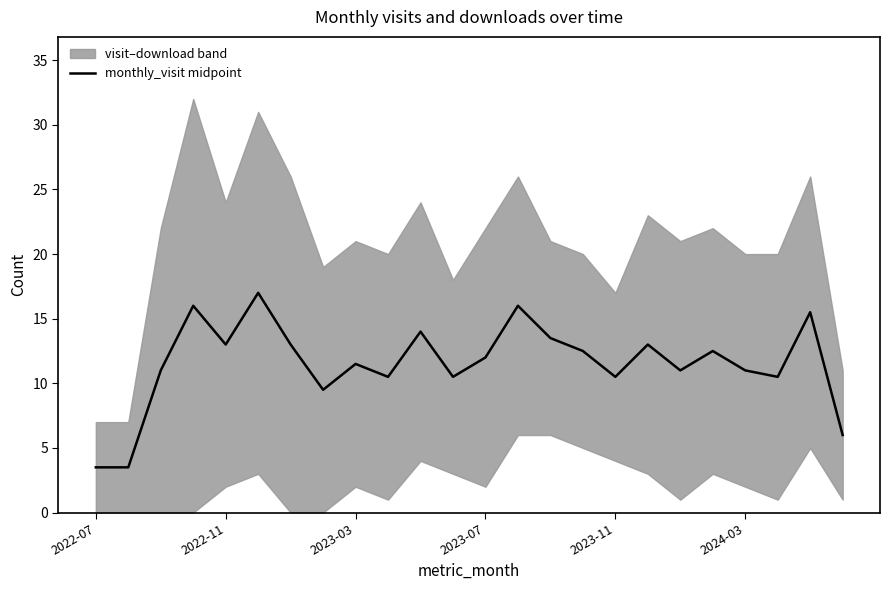

Is this an area chart (filled region under the line)?

No